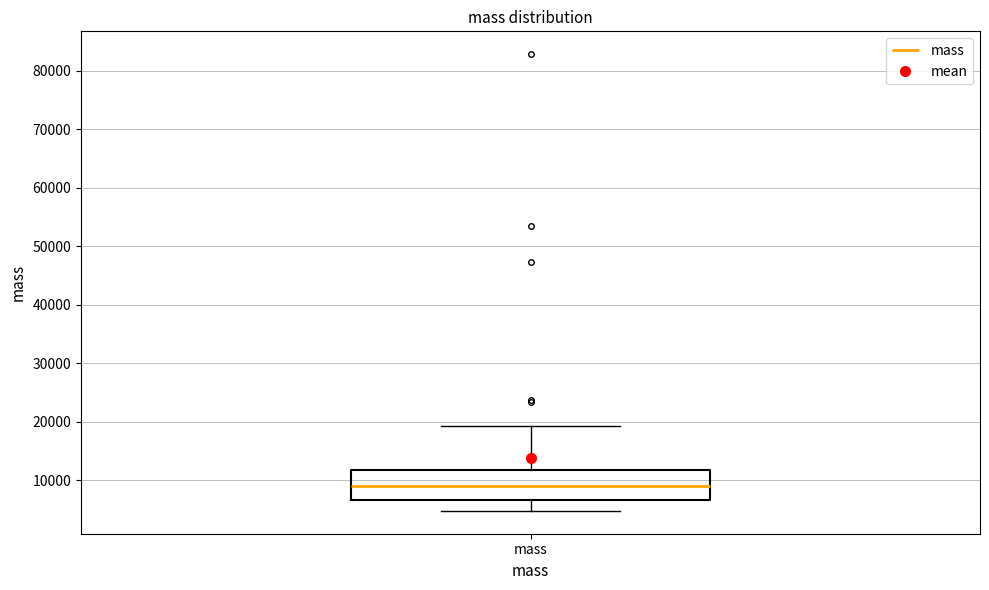

Transcribe this box plot: give where the median line is, the range the box spans, and where the two whiskers end, as read against the y-axis. The values are not printed on the chart, so give them approximately, as read against the axis.

median 9000, box 7000 to 12000, whiskers 5000 to 19000